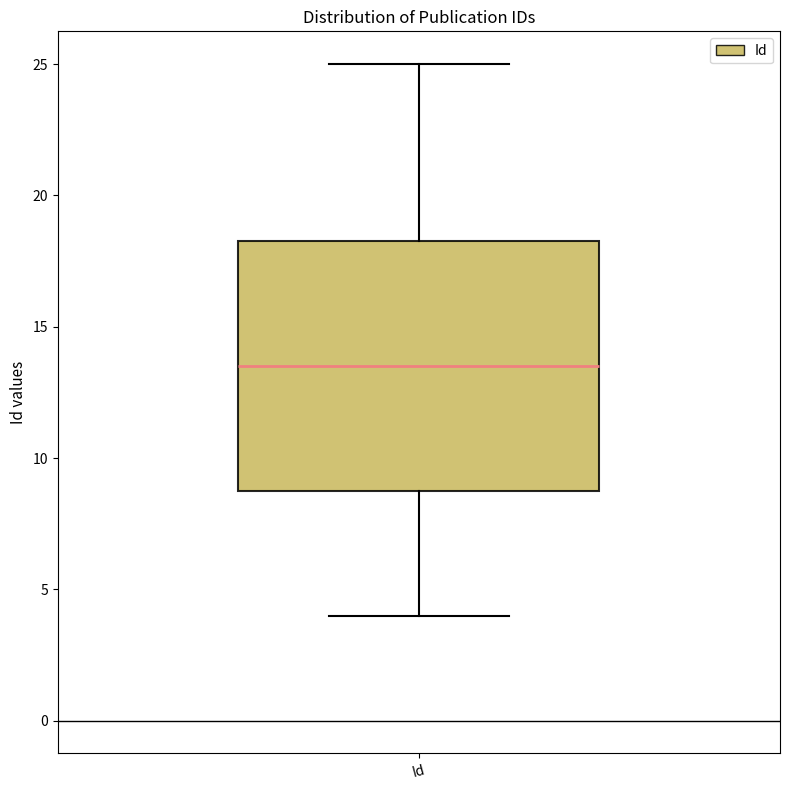

Read this box plot against the y-axis: the position of the median line, the range covered by the box, and the ends of both whiskers. The values are not printed on the chart, so give them approximately, as read against the axis.

median 13.5, box 9.0 to 18.5, whiskers 4.0 to 25.0